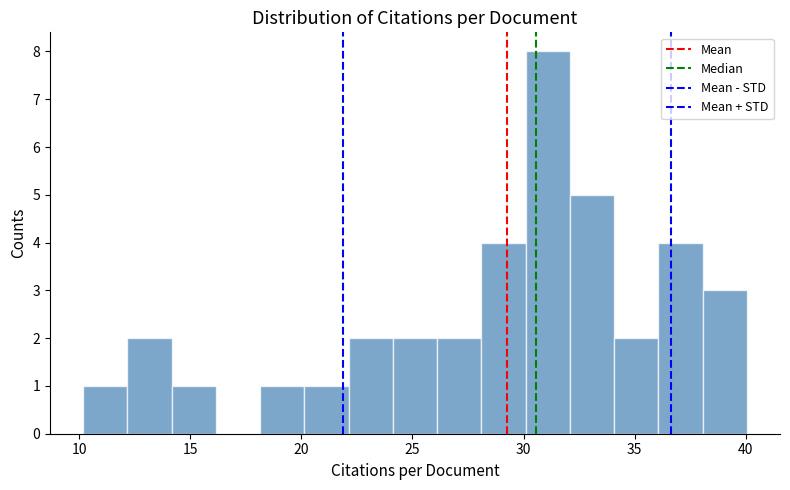

Around what value on the x-axis is the tallest bar? Give the approximate position of its centre, as read against the axis.

31.0